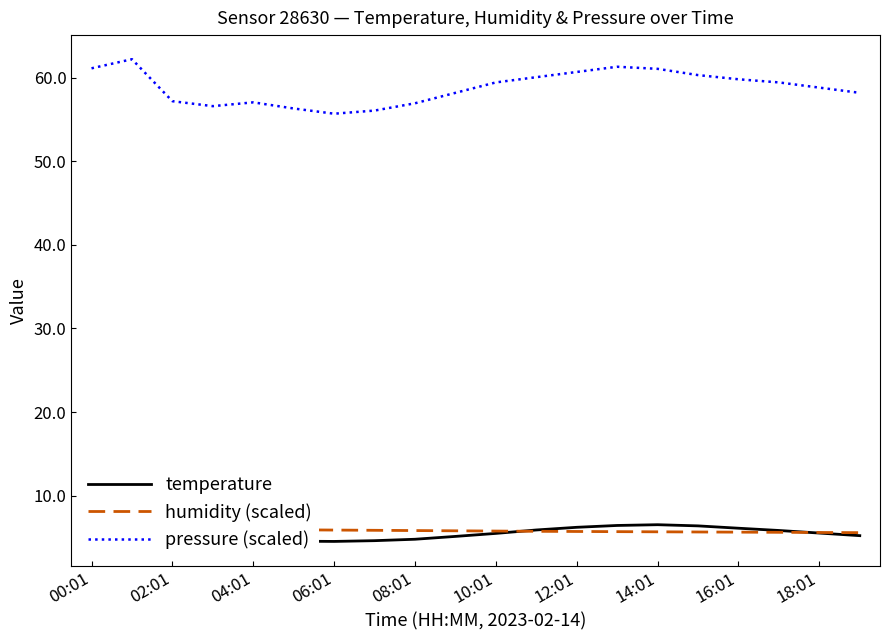

True or false: pressure (scaled) has a value of 61.1 at 14:01.

True